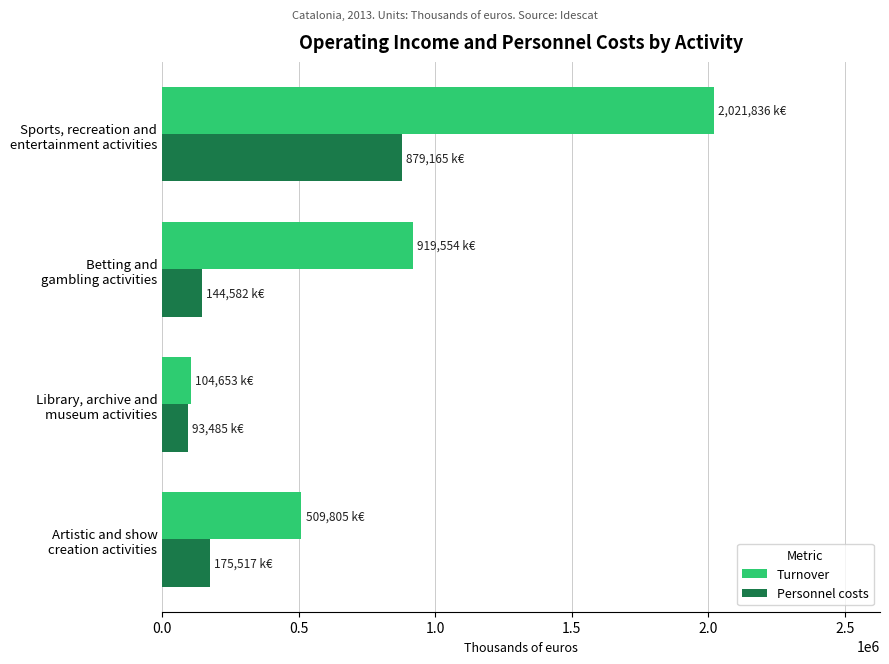

Where is Turnover nearest to the value 1063244?

Betting and
gambling activities